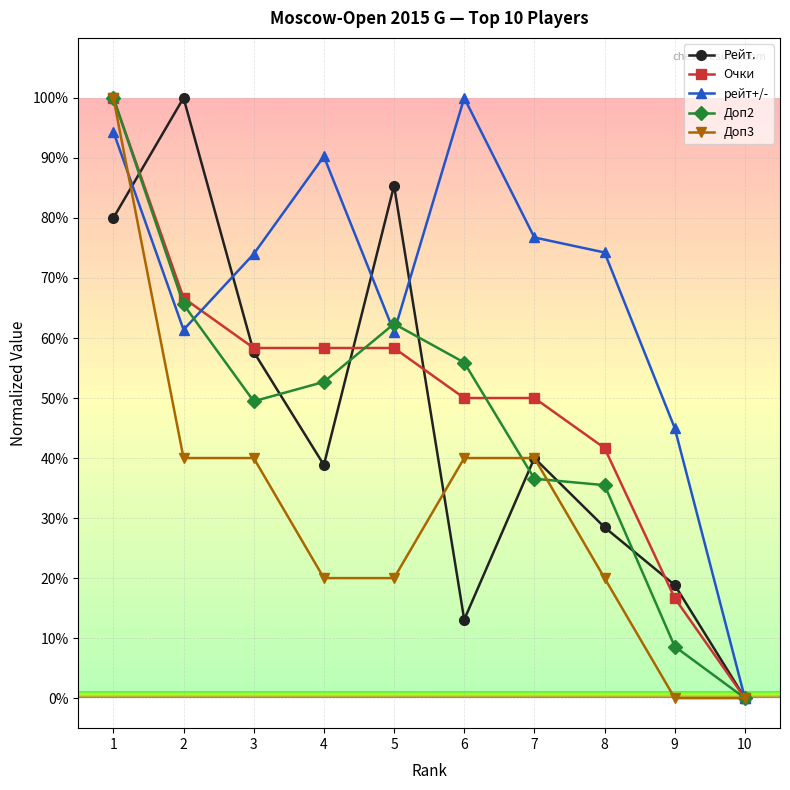

How many lines are shown in the chart?

5